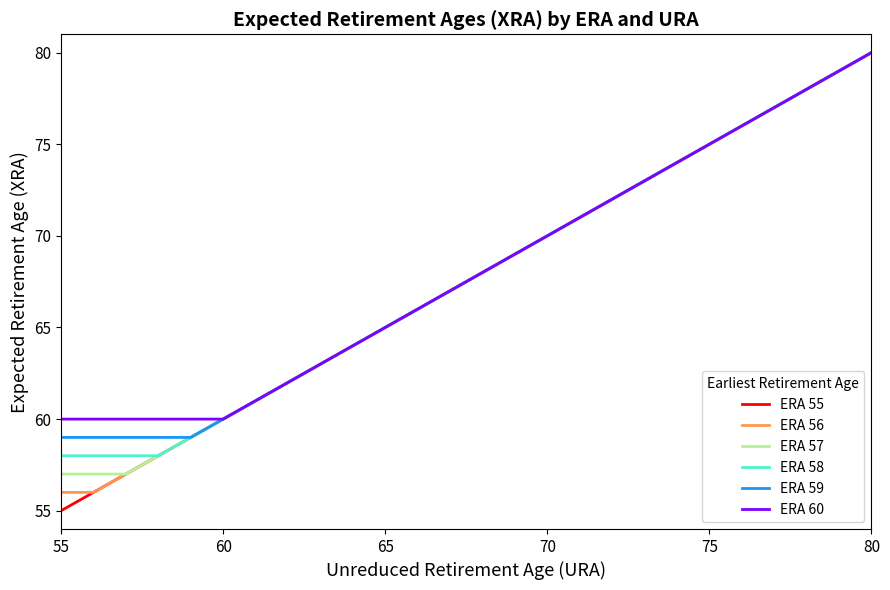

What is the maximum value shown in the chart?

80